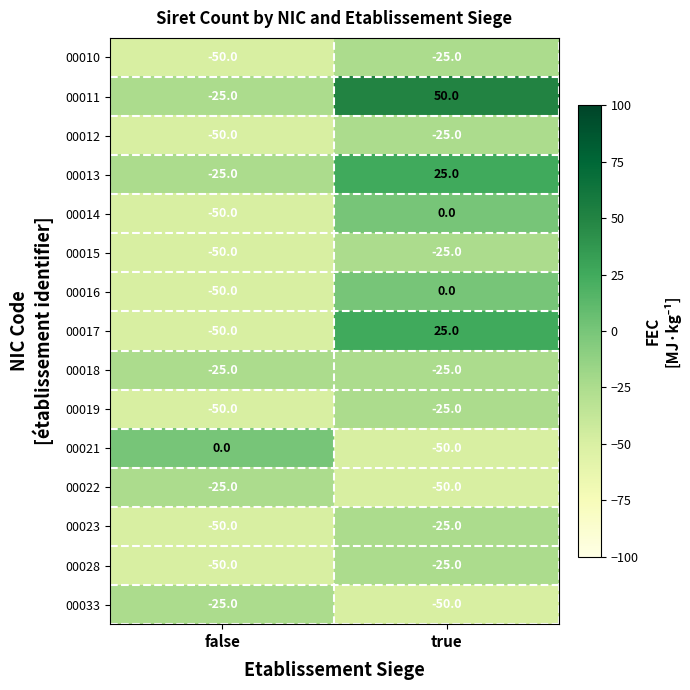

What is the difference between the highest and lowest values at false?

50